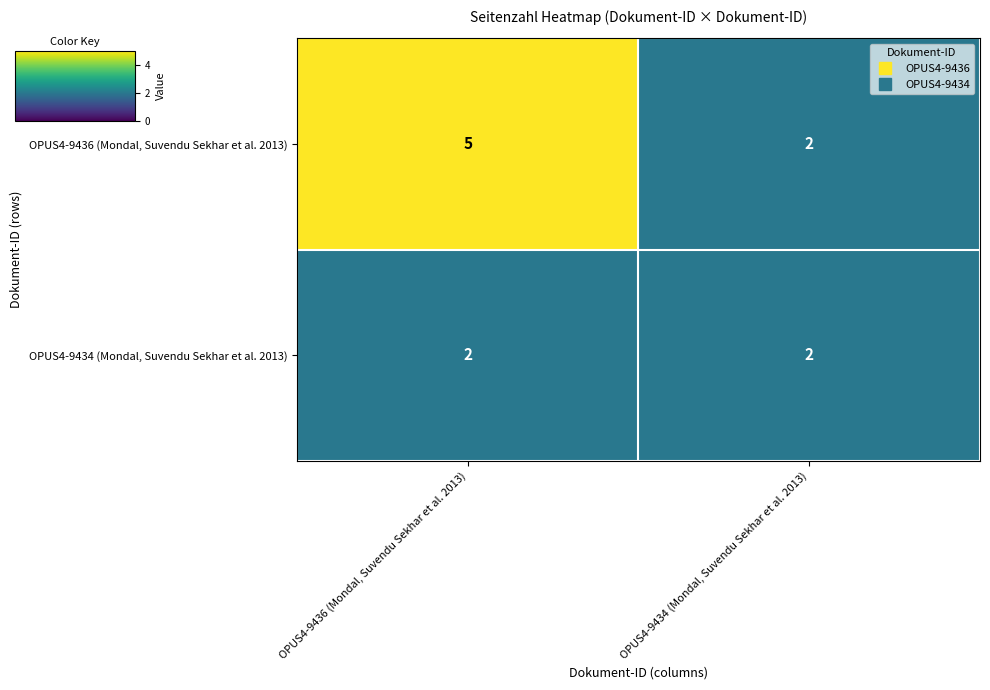

Reading left to right, transcribe all the data shown in this chart.

OPUS4-9436 (Mondal, Suvendu Sekhar et al. 2013): 5	2
OPUS4-9434 (Mondal, Suvendu Sekhar et al. 2013): 2	2